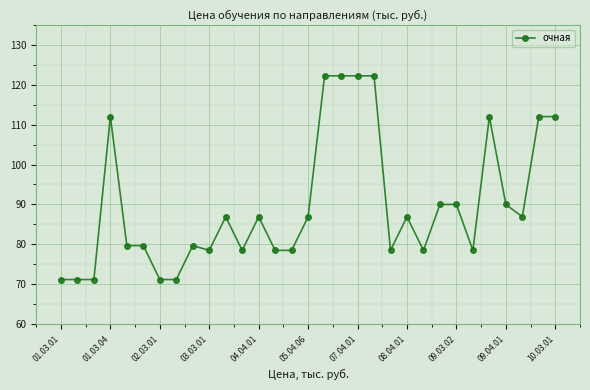

True or false: the data has more than 2 interior local peaks.

True